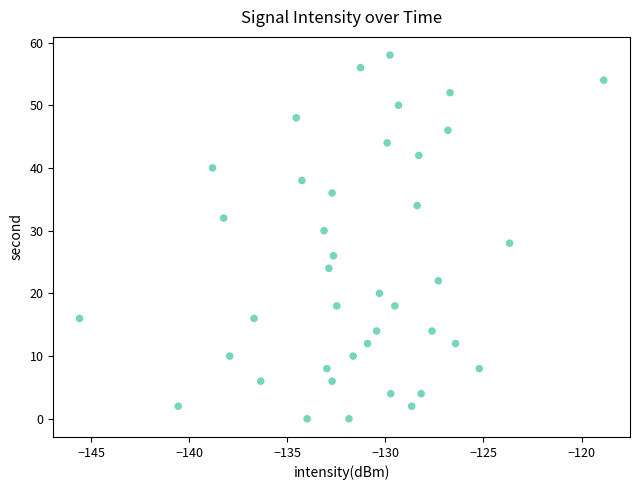

What is the range of Y values (max minus min)?

58